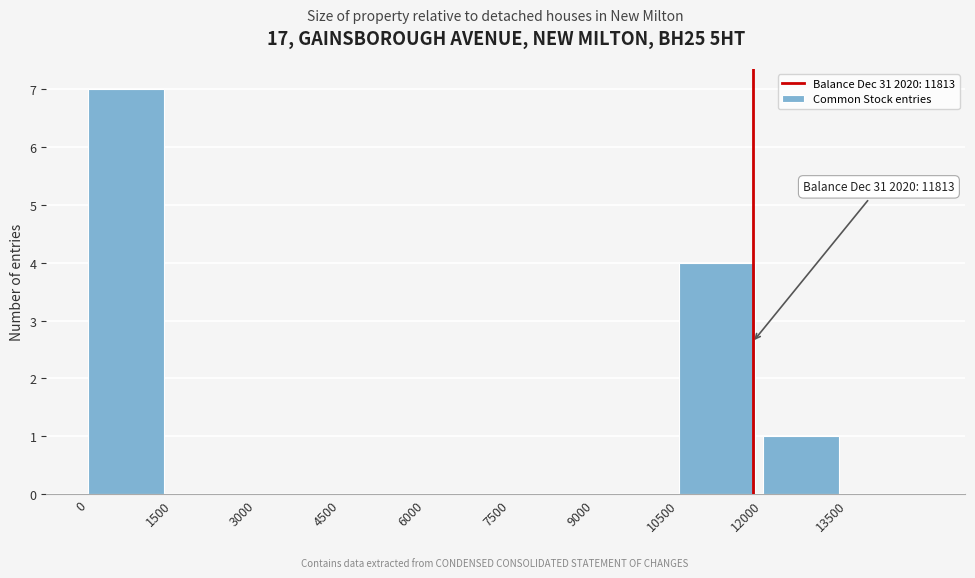

Over which range of the x-axis is the bar tallest?

0 to 1500